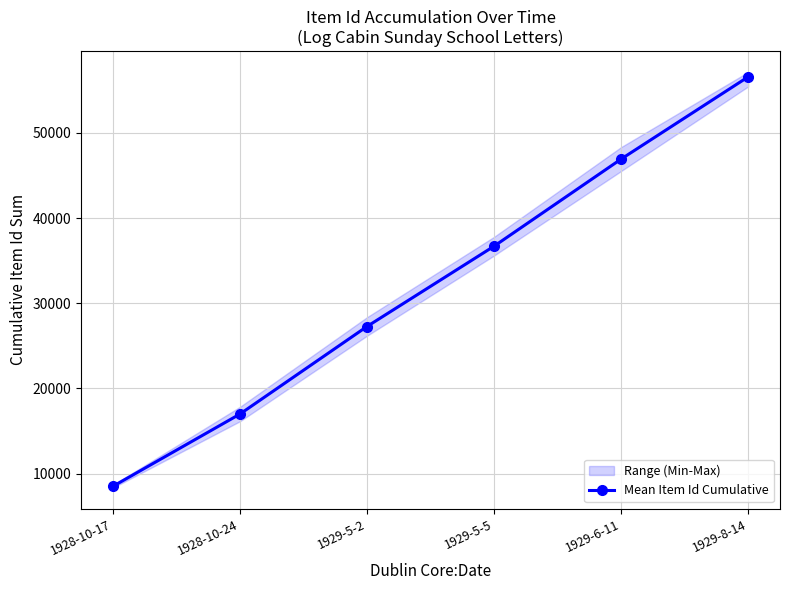

List the labels in order of value, smallest first.

1928-10-17, 1928-10-24, 1929-5-2, 1929-5-5, 1929-6-11, 1929-8-14